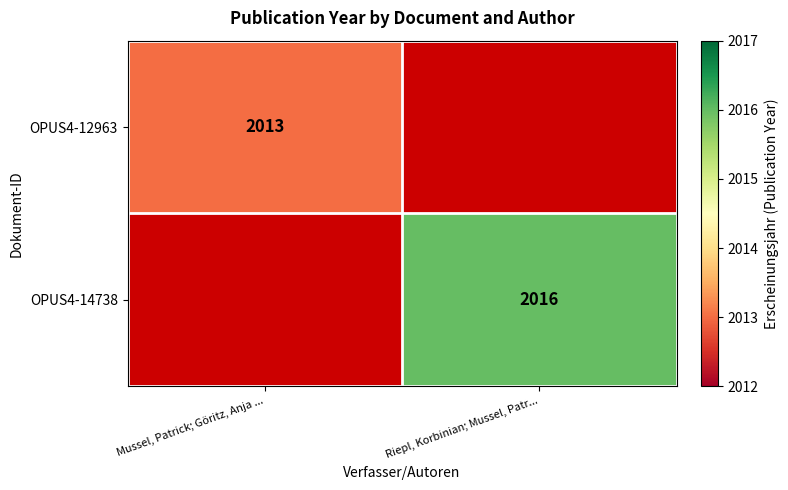

Is it true that OPUS4-14738 equals 1383.5 at Riepl, Korbinian; Mussel, Patr...?

False